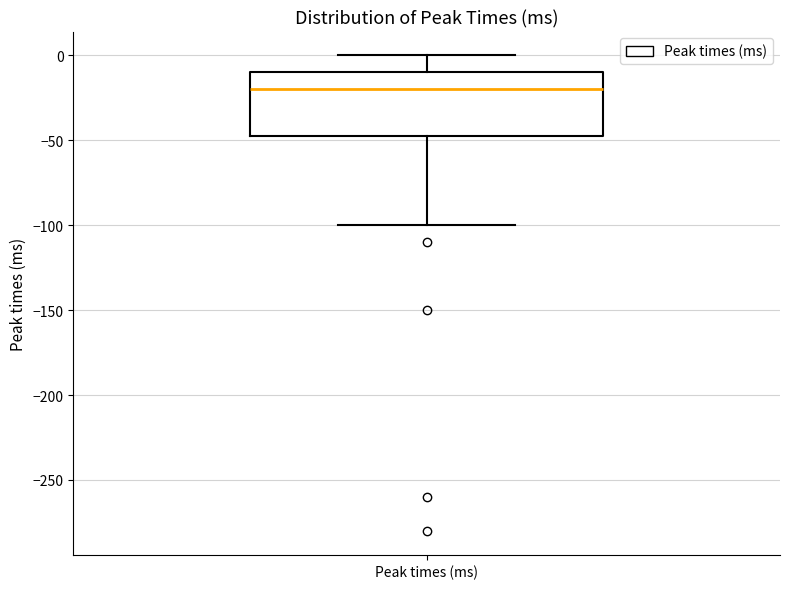

Where is the lower edge of the box for Peak times (ms) on the y-axis? The values are not printed on the chart, so give them approximately, as read against the axis.

-45